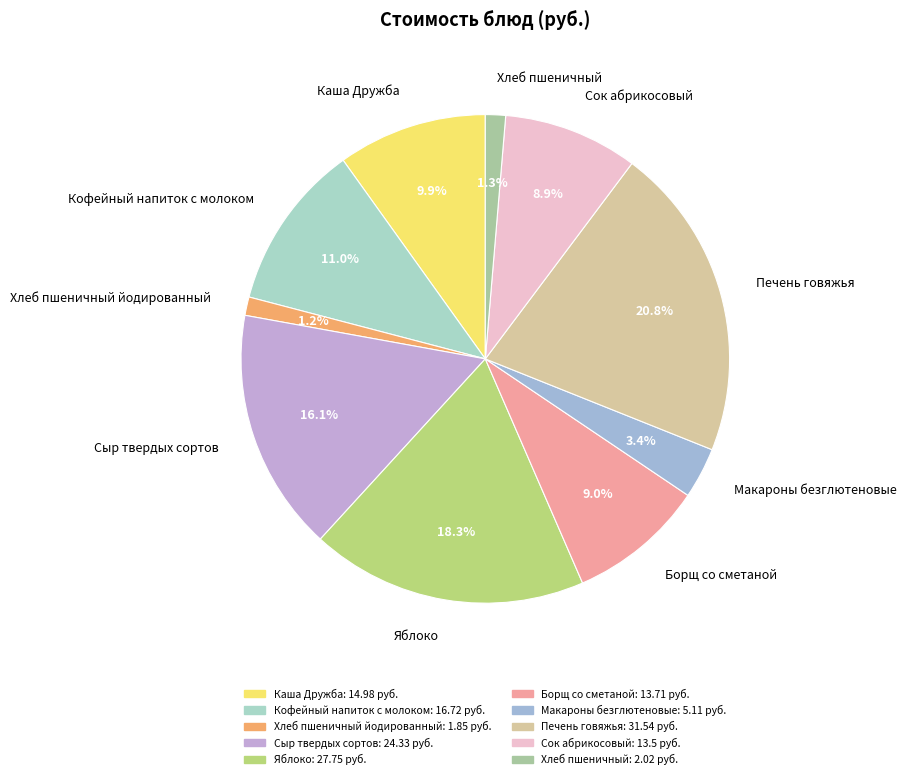

What is the ratio of the value at Хлеб пшеничный to the value at Кофейный напиток с молоком?

0.1